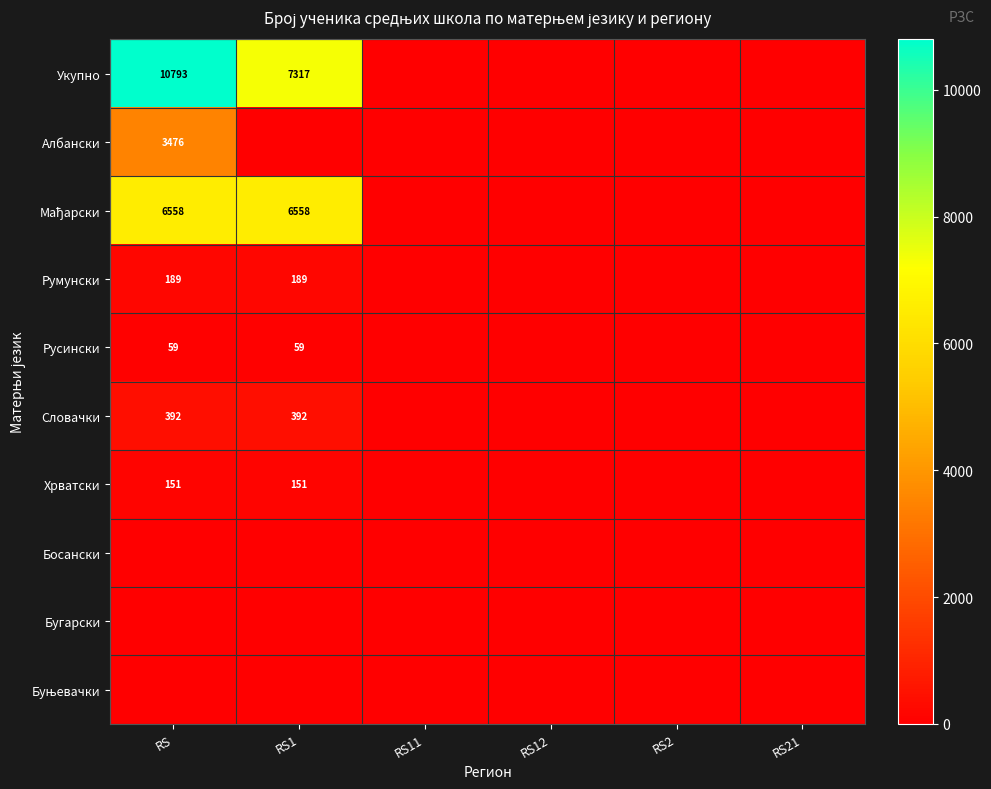

Which series has the largest range (max minus min)?

Укупно